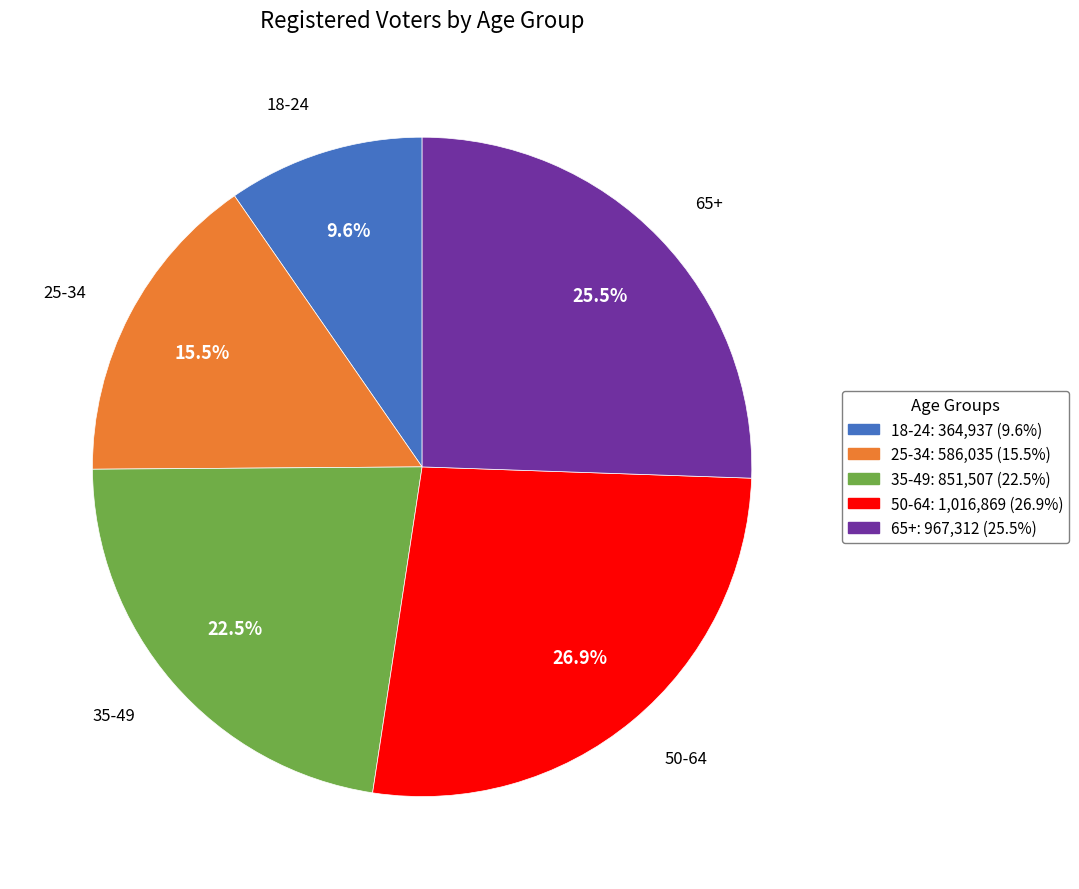

Rank the categories by value from highest to lowest.

50-64, 65+, 35-49, 25-34, 18-24